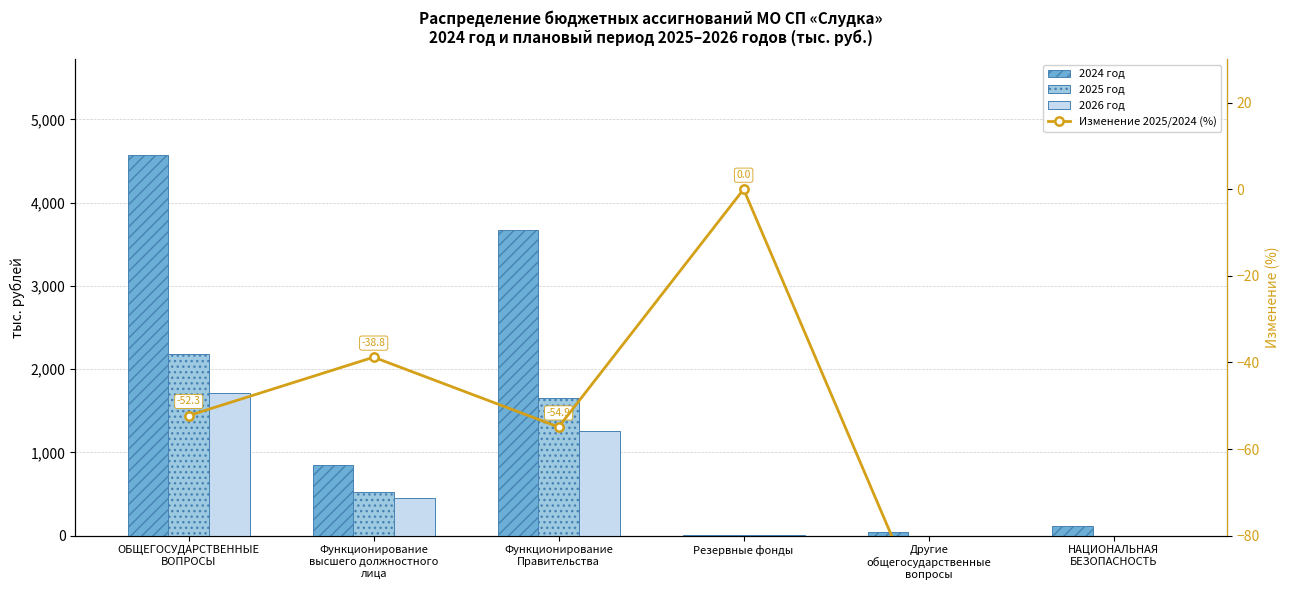

Is it true that 2024 год equals 4576.4 at ОБЩЕГОСУДАРСТВЕННЫЕ
ВОПРОСЫ?

True